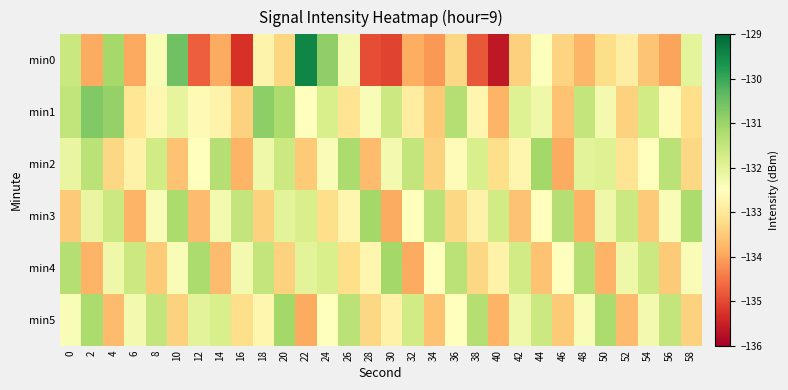

Which series has the largest total across all categories?

min1